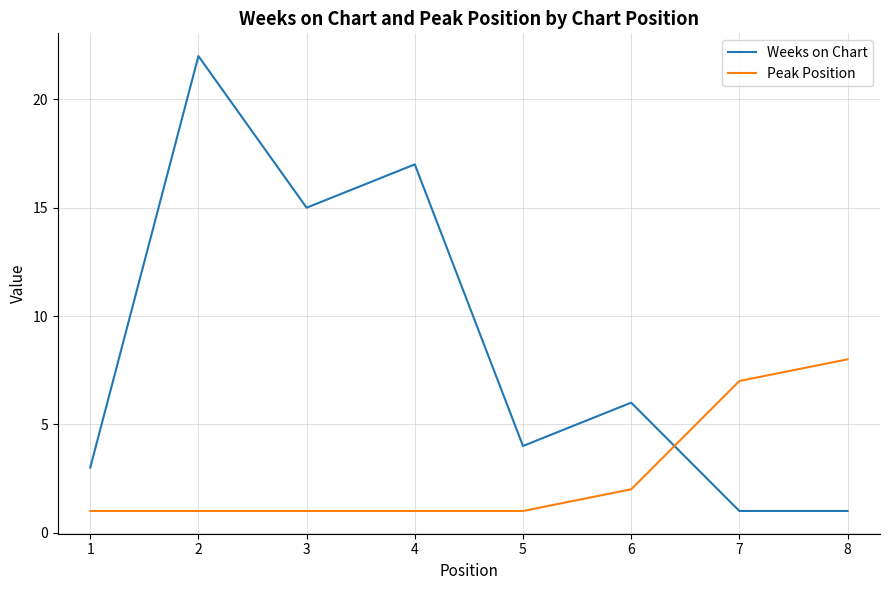

At how many categories does at least one series exceed 20?

1